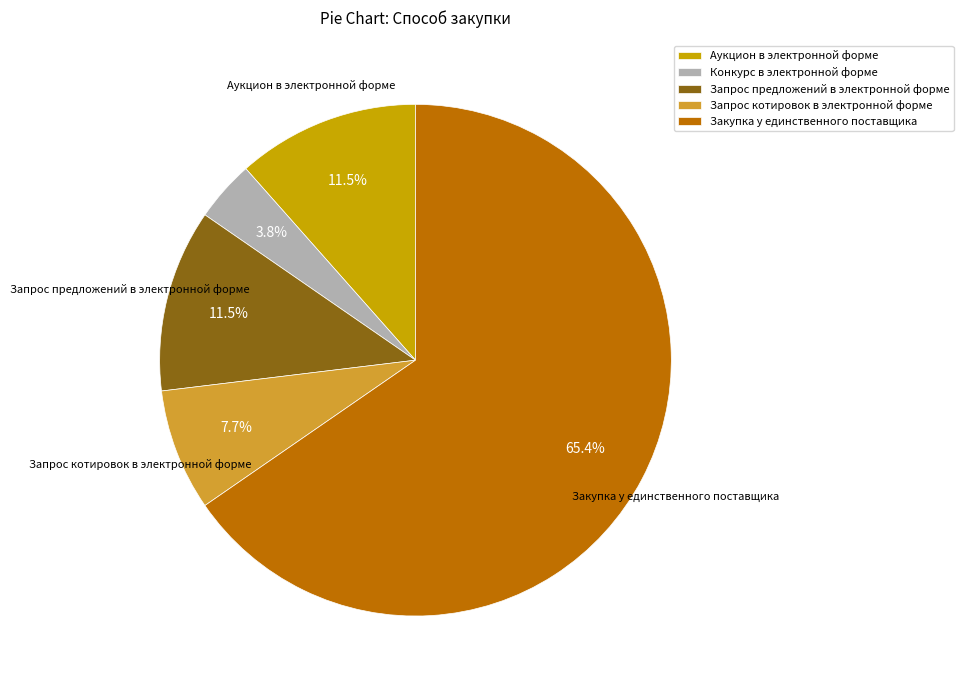

Which category has the smallest portion of the pie?

Конкурс в электронной форме